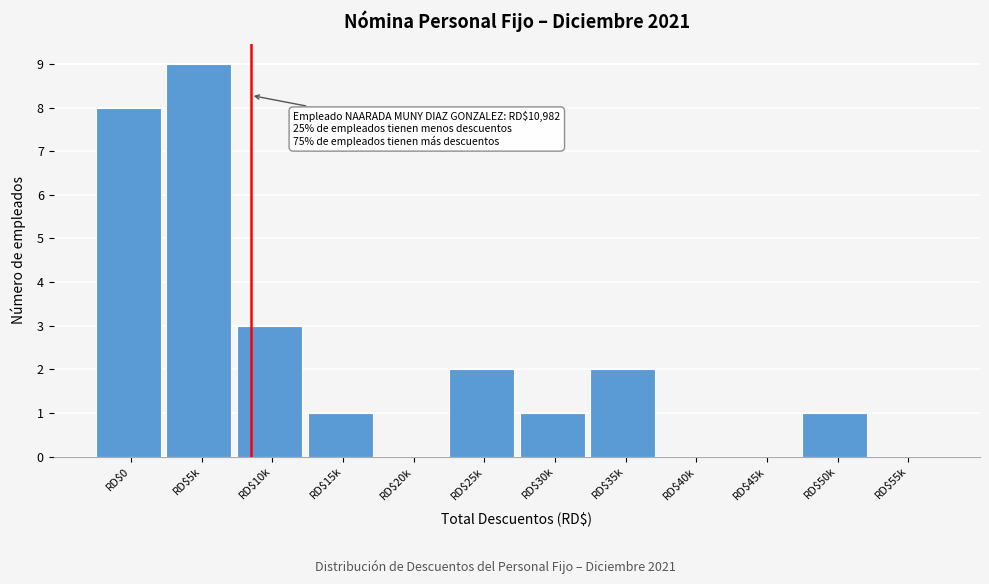

Which category has the highest value across all series?

RD$5k